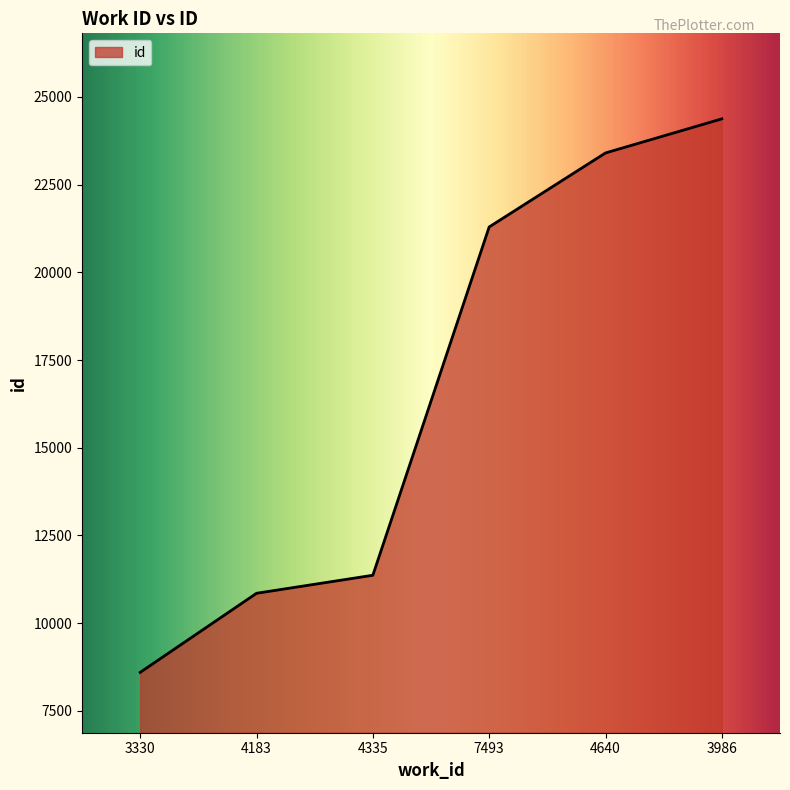

What value does the data have at 4335?

11367